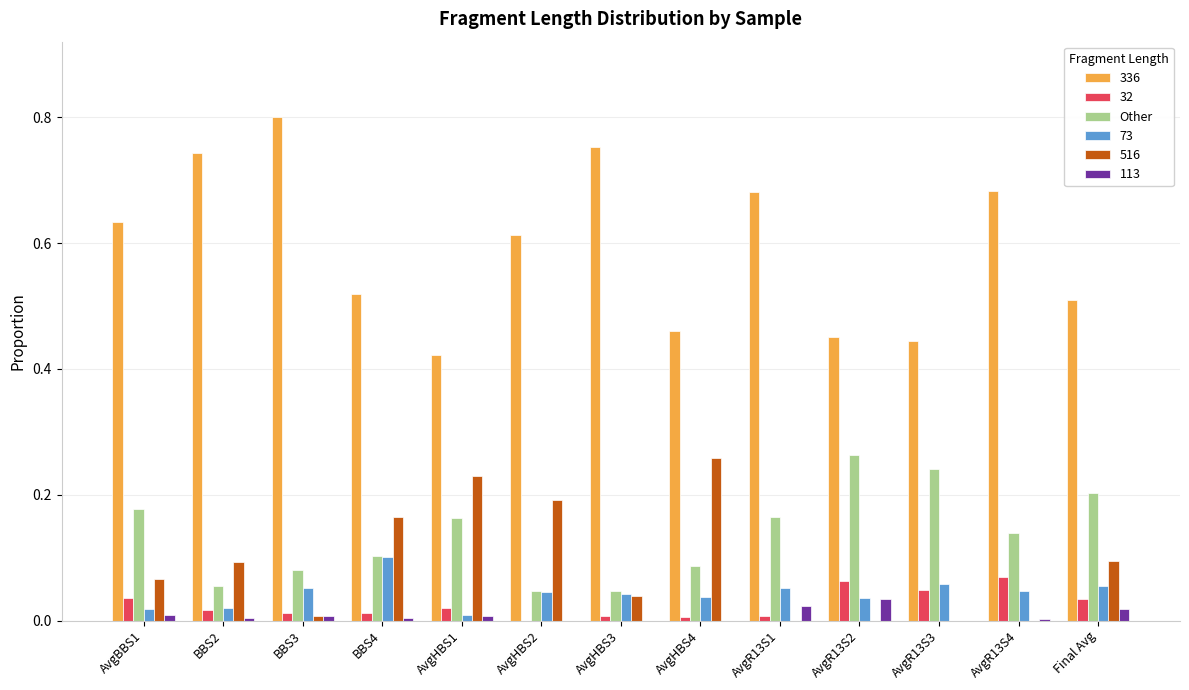

True or false: 516 has a value of 0.2 at BBS2.

False